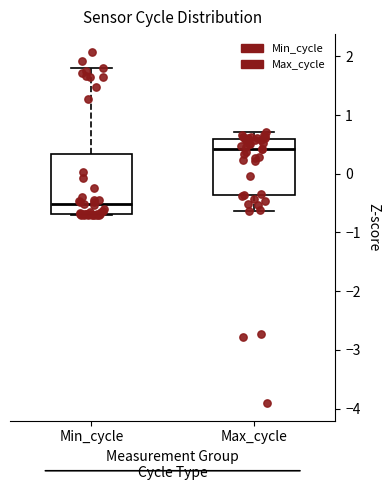

Which box has the lowest median line?

Min_cycle